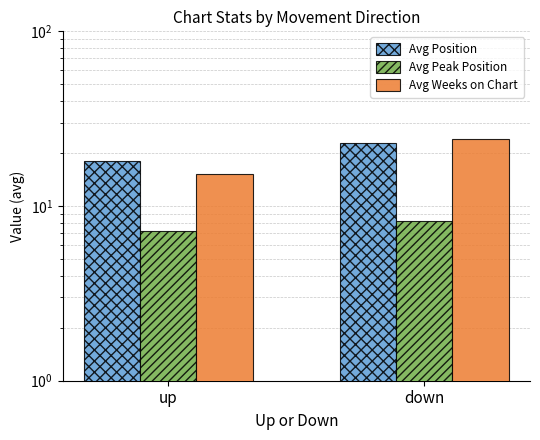

Which series has the largest total across all categories?

Avg Position